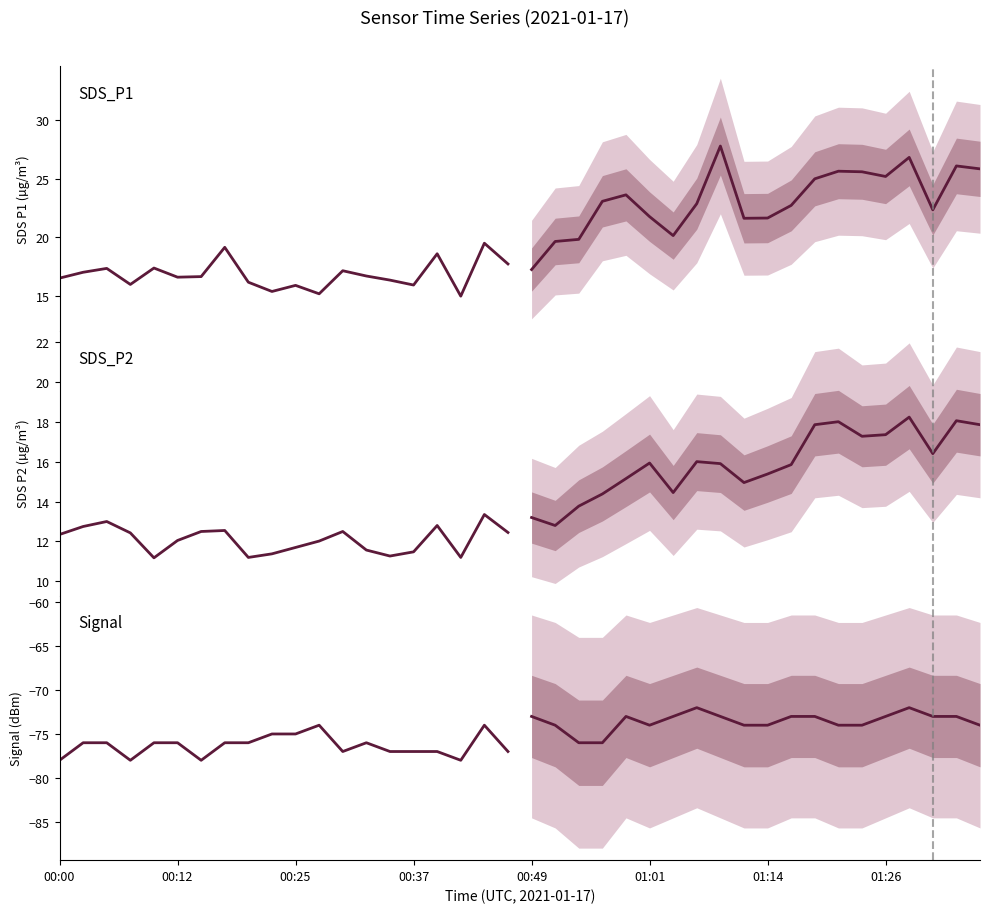

What is the spread (max minus min) of values at 01:14?

98.2